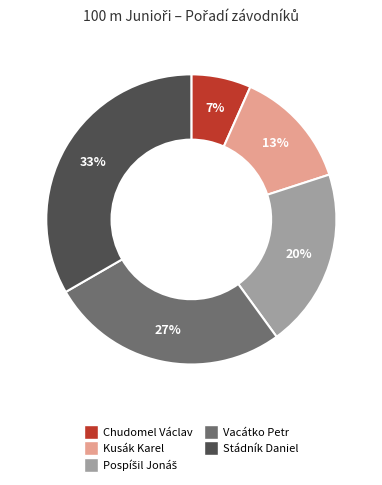

Does any single category account for the majority?

No